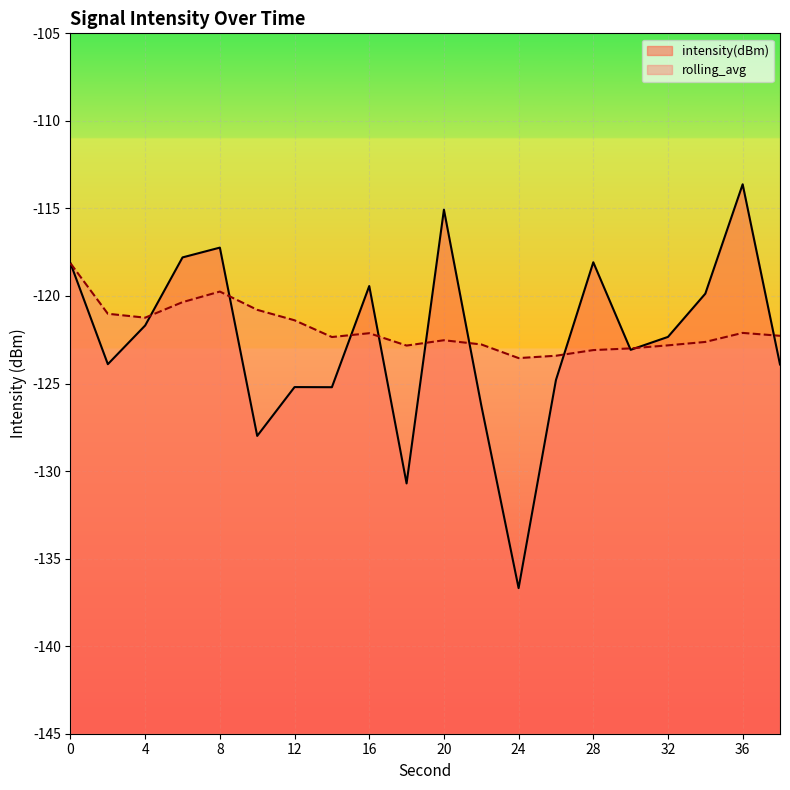

What is the maximum value for intensity(dBm)?

-113.6